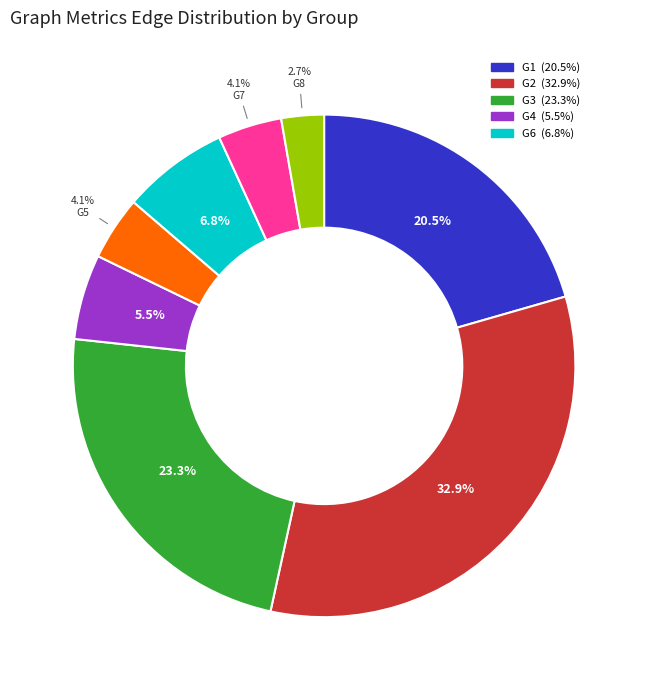

Is there a majority slice in this chart?

No